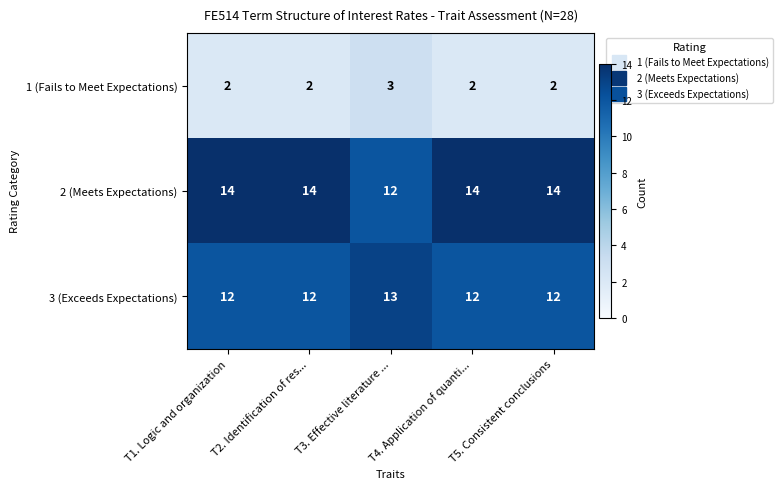

List the series in order of their peak value, highest first.

2 (Meets Expectations), 3 (Exceeds Expectations), 1 (Fails to Meet Expectations)